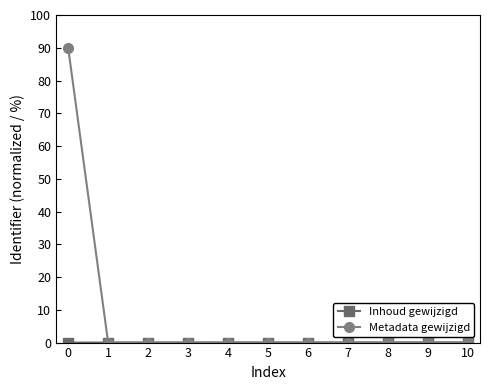

The value of Metadata gewijzigd at 4 is 0.0. True or false?

True